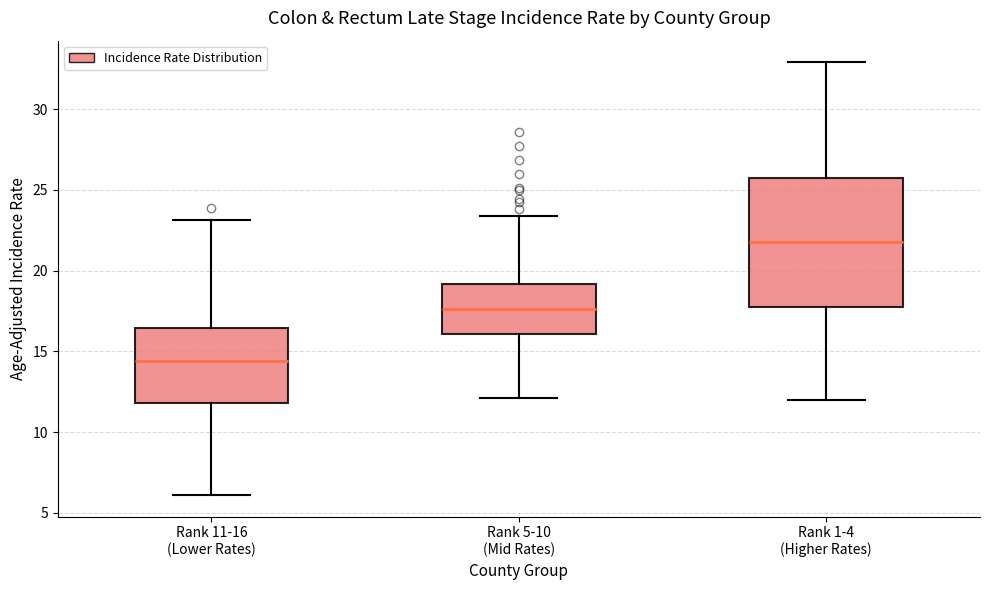

Reading left to right, transcribe this box plot: for each box, give where its median line is, the range the box spans, and where its two whiskers end, as read against the y-axis. The values are not printed on the chart, so give them approximately, as read against the axis.

Rank 11-16 (Lower Rates): median 14.5, box 12.0 to 16.5, whiskers 6.0 to 23.0
Rank 5-10 (Mid Rates): median 17.5, box 16.0 to 19.0, whiskers 12.0 to 23.5
Rank 1-4 (Higher Rates): median 22.0, box 18.0 to 25.5, whiskers 12.0 to 33.0